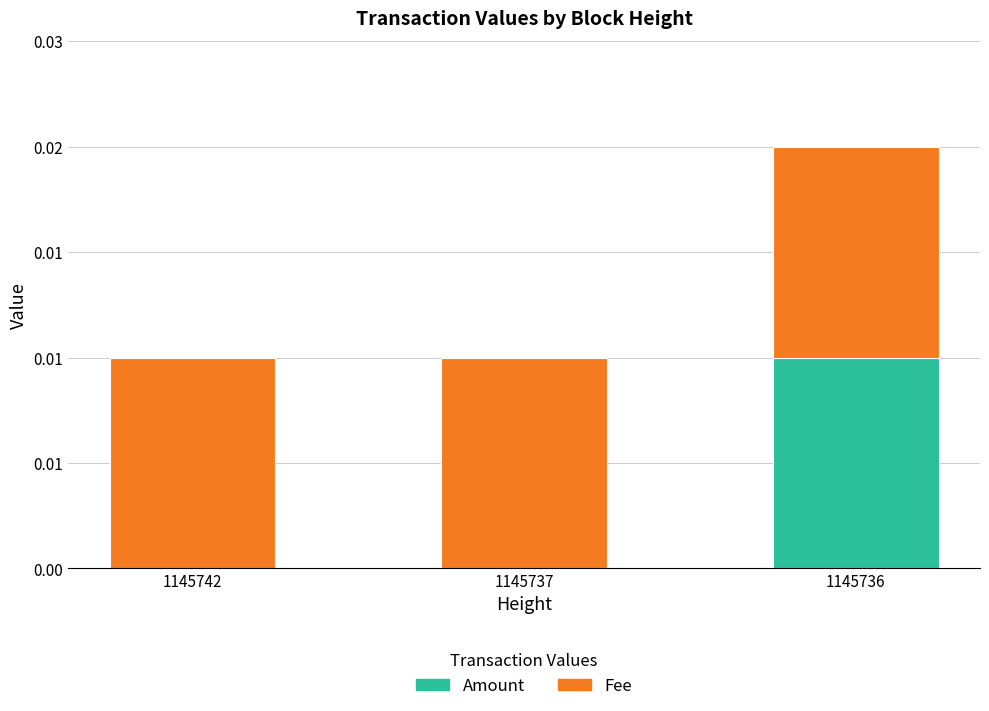

What are all the series names shown in the legend?

Amount, Fee